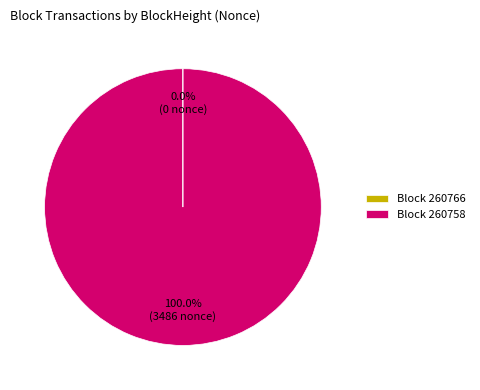

Which slice is the largest?

Block 260758